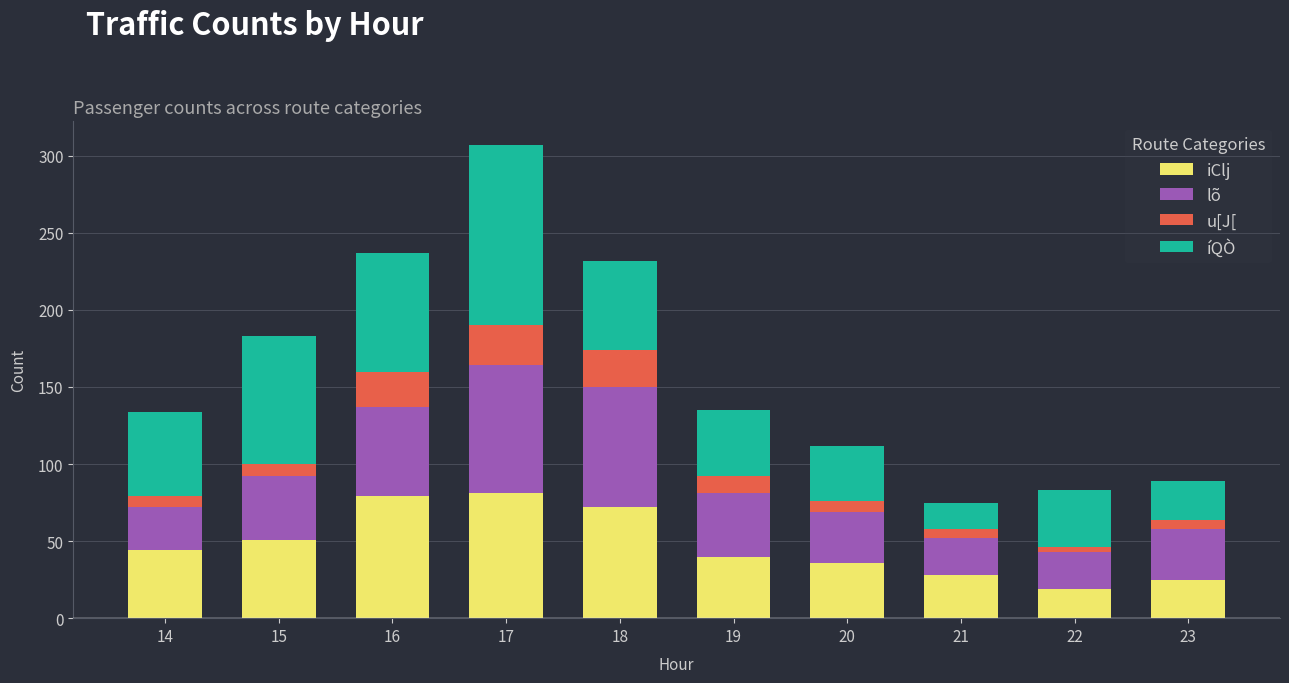

What is the value of the iClj bar at the 8th from the left?

28